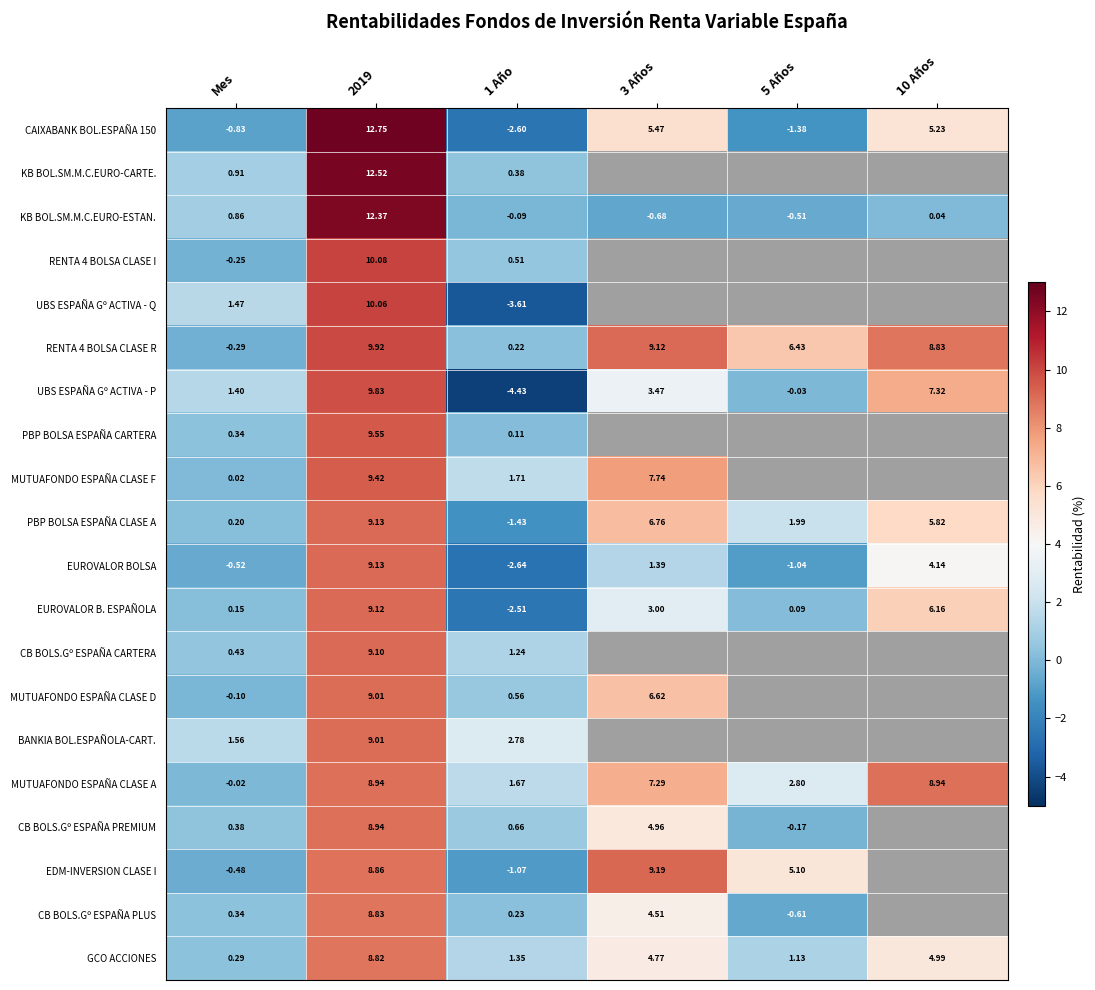

At which category does the chart reach its minimum across all series?

1 Año